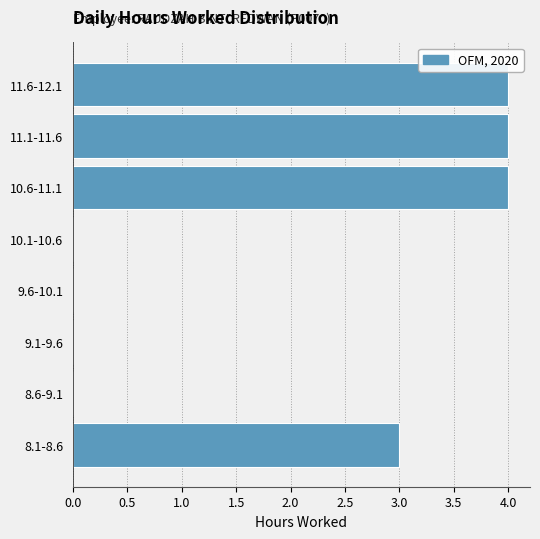

Reading bottom to top, transcribe all the data shown in this chart.

8.1-8.6=3	8.6-9.1=0	9.1-9.6=0	9.6-10.1=0	10.1-10.6=0	10.6-11.1=4	11.1-11.6=4	11.6-12.1=4